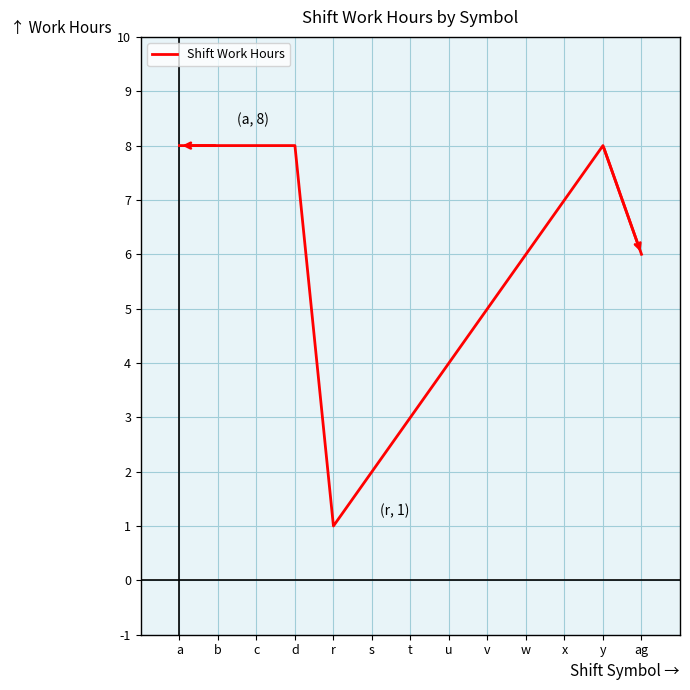

Is it true that the value at b is 8?

True